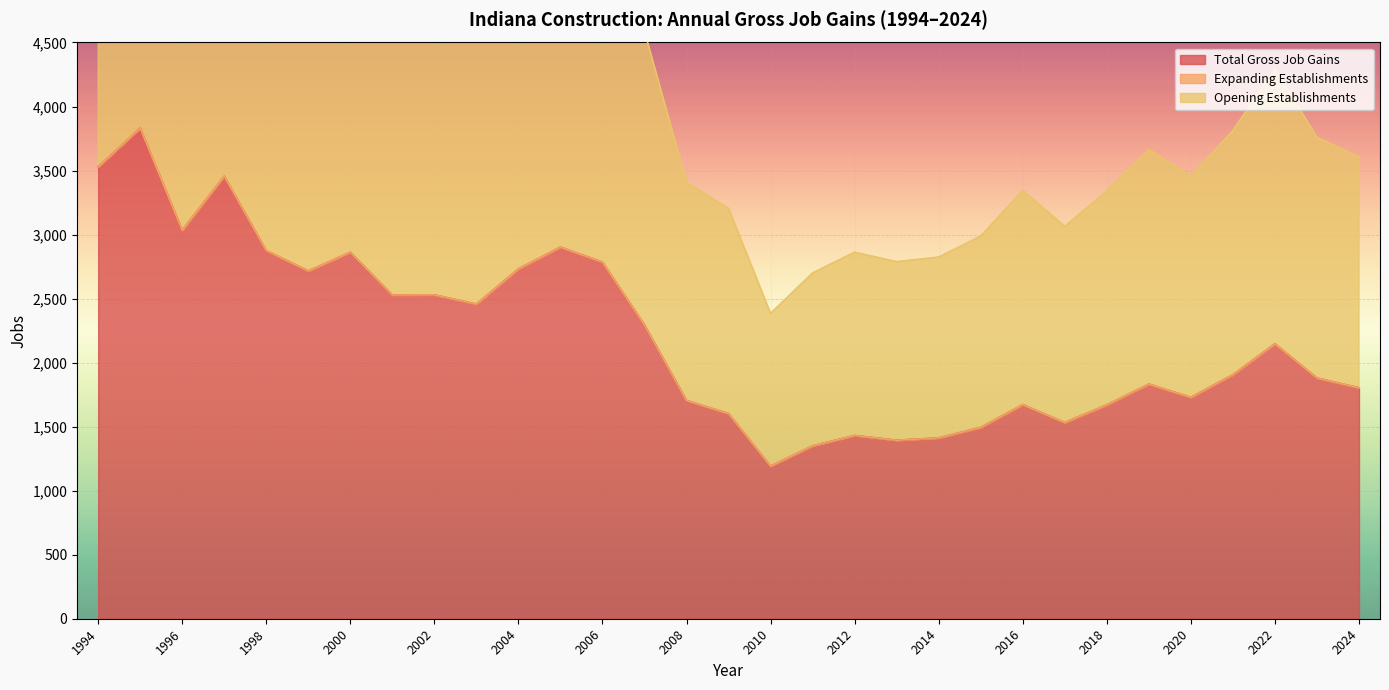

What is the highest value of the Total Gross Job Gains series?

3832